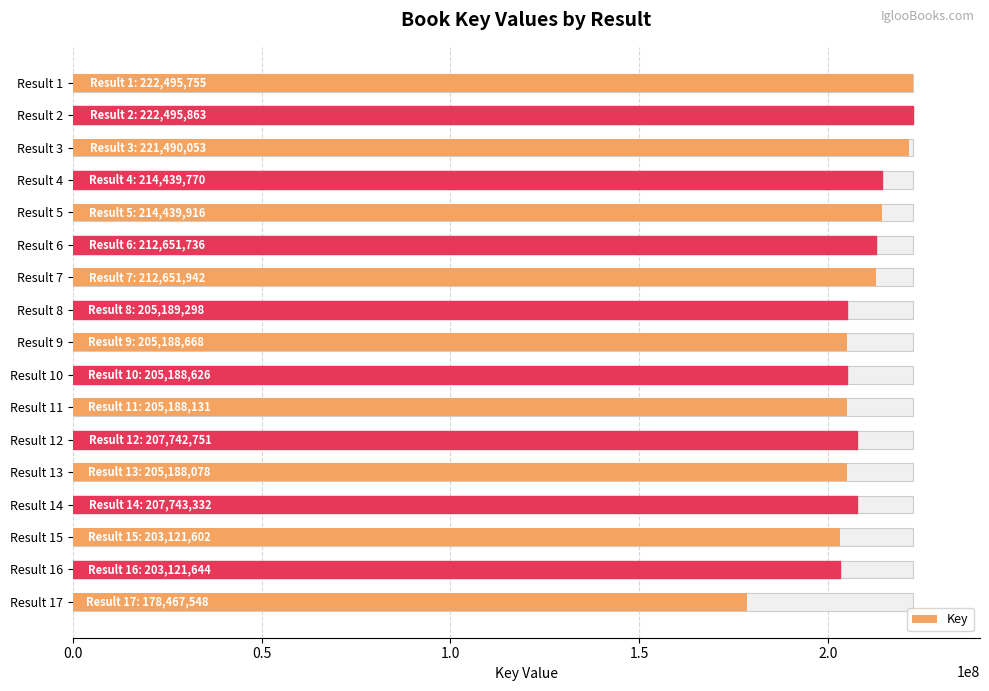

Are the bars horizontal?

Yes